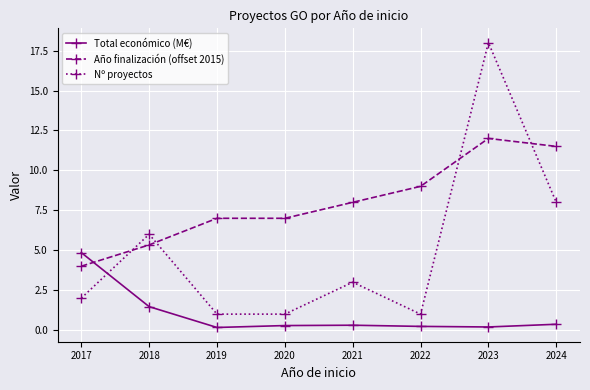

Is it true that Total económico (M€) equals 0.2 at 2019?

True